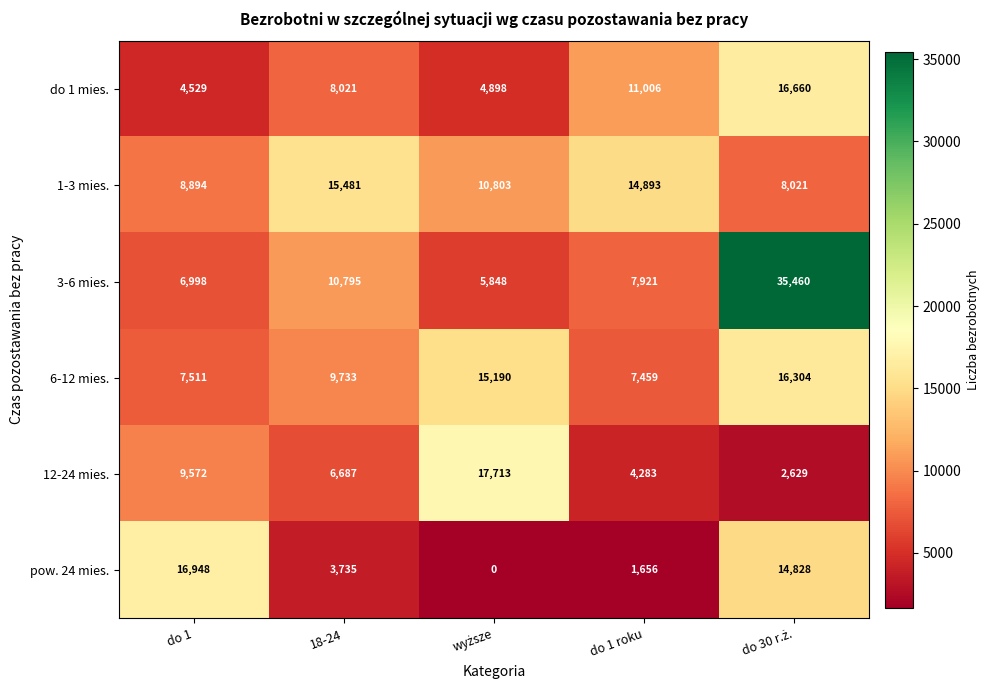

At which label does 6-12 mies. reach its minimum?

do 1 roku